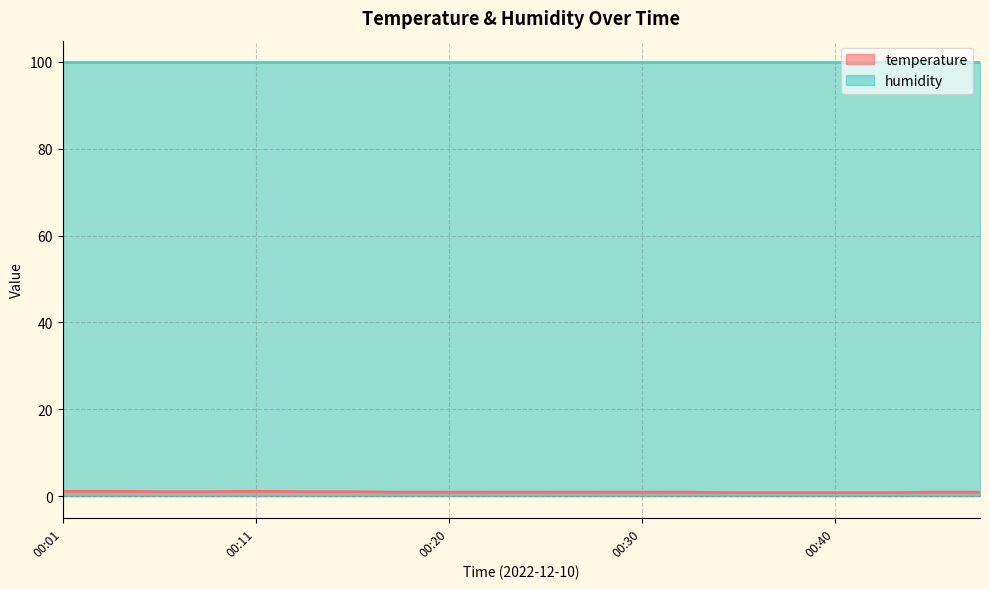

Rank the categories by value from lowest to highest.

00:35, 00:37, 00:40, 00:42, 00:18, 00:20, 00:23, 00:25, 00:28, 00:30, 00:33, 00:45, 00:47, 00:06, 00:08, 00:13, 00:16, 00:01, 00:03, 00:11